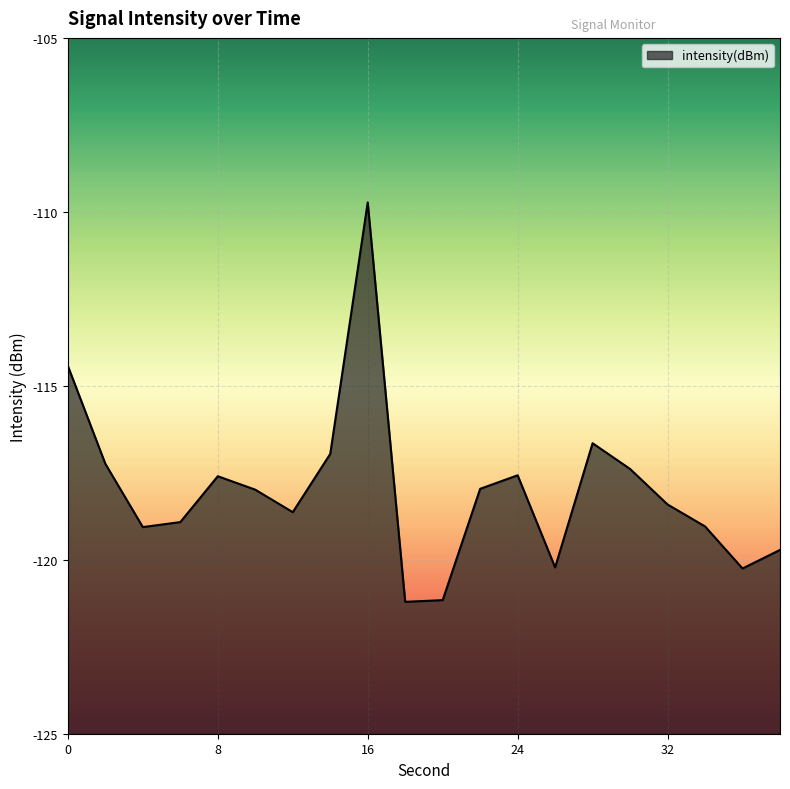

How many categories are shown in the chart?

20